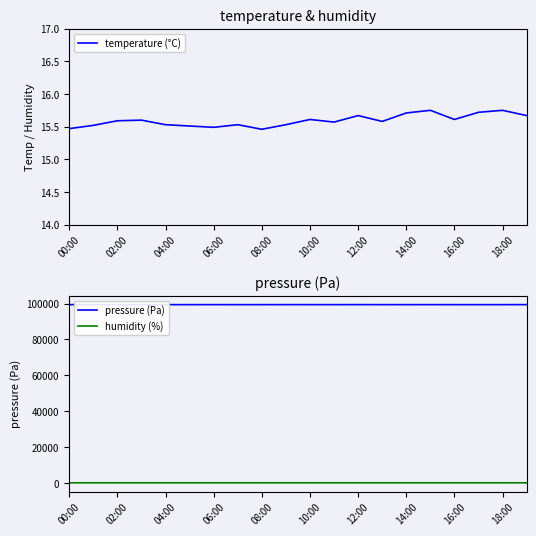

Which category has the lowest value in the pressure (Pa) series?

17